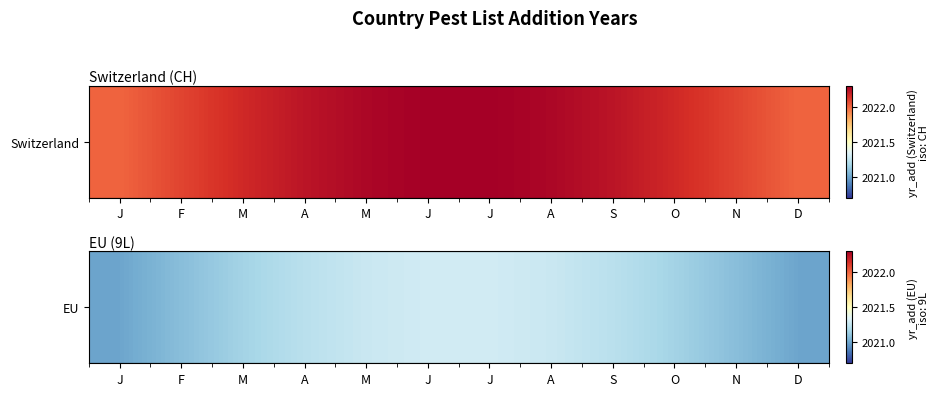

Is it true that the value at D is 3075.8?

False